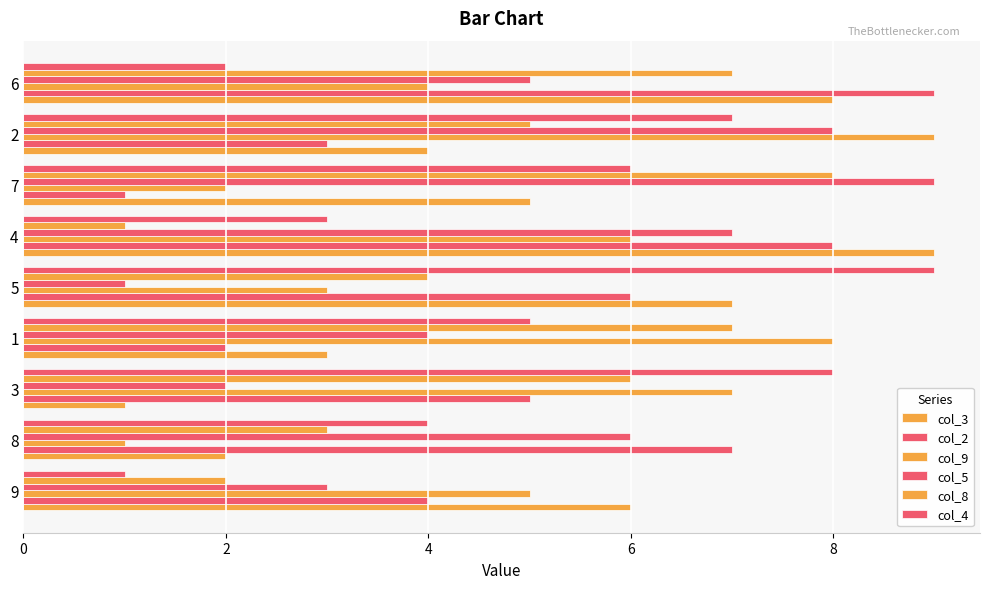

How many data points in col_9 are less than 5?

4